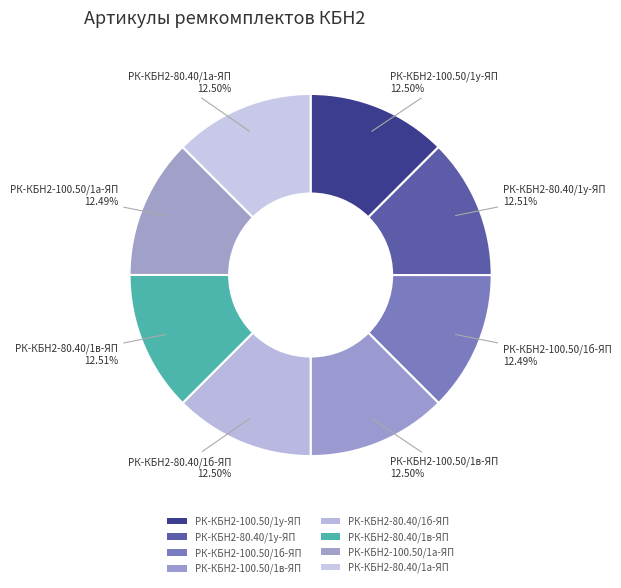

True or false: РК-КБН2-80.40/1в-ЯП accounts for 27% of the total.

False